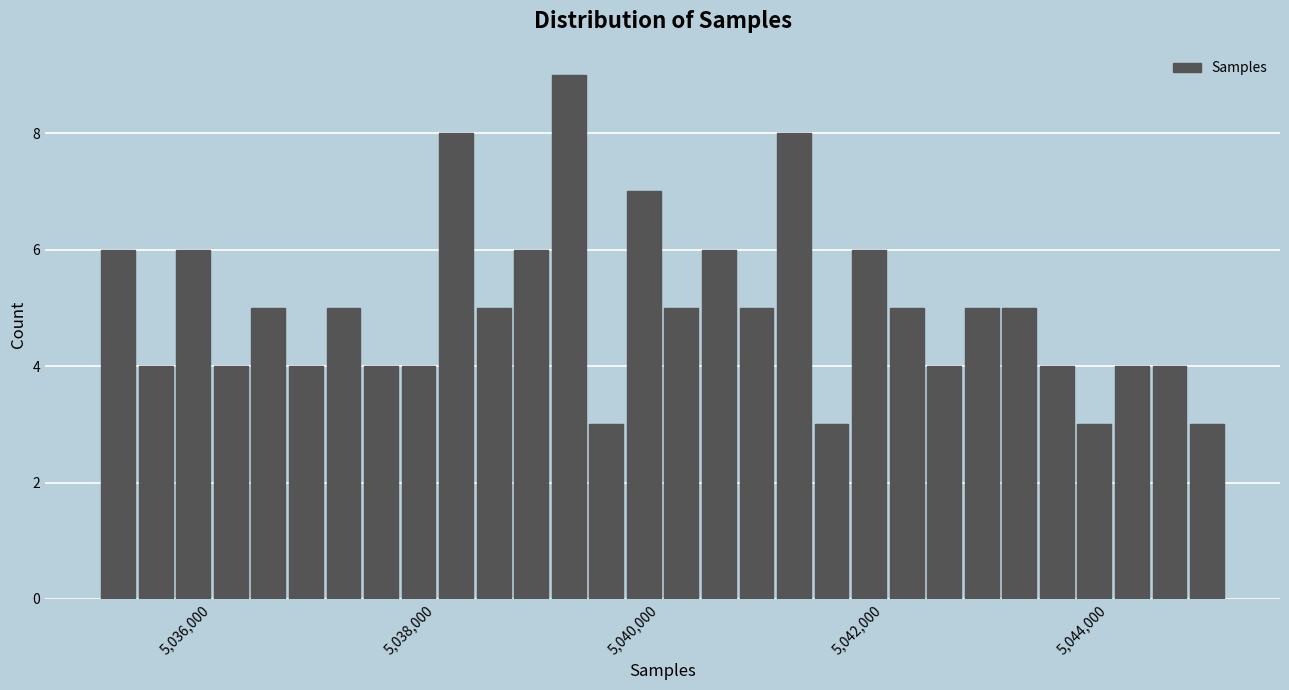

Read against the x-axis, roughly where is the centre of the tallest bar?

5039200